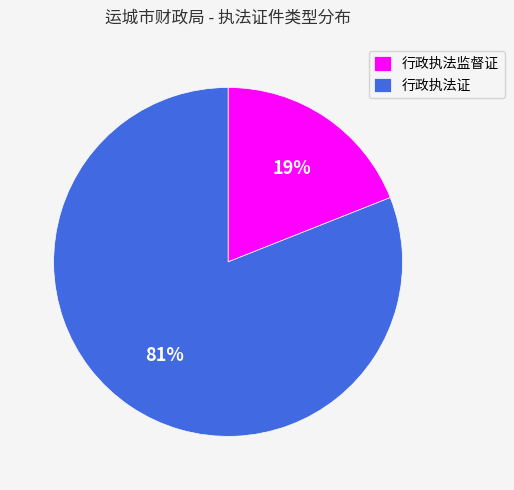

To the nearest percent, what percentage of the pie is 行政执法证?

81%